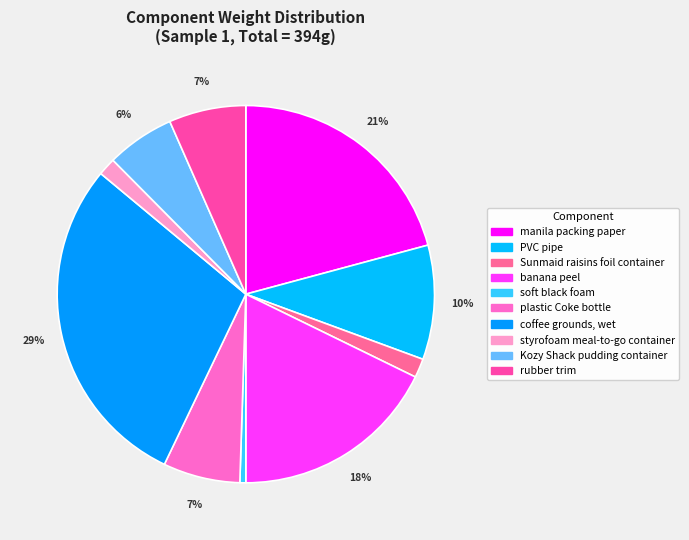

What percentage is the rubber trim slice, to the nearest percent?

7%